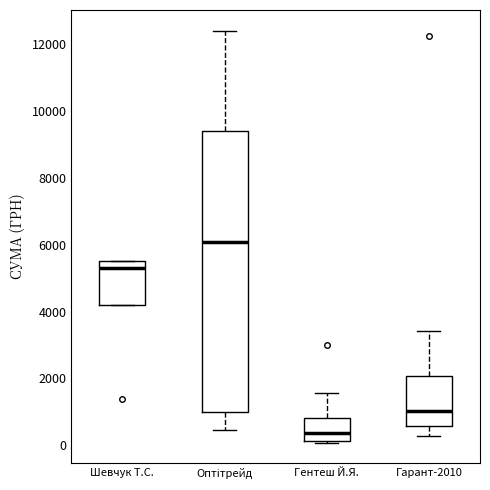

Reading left to right, read every box against the y-axis: the position of its median line, the range the box covers, and the ends of its whiskers. The values are not printed on the chart, so give them approximately, as read against the axis.

Шевчук Т.С.: median 5400, box 4200 to 5600, whiskers 4200 to 5600
Оптітрейд: median 6000, box 1000 to 9400, whiskers 400 to 12400
Гентеш Й.Я.: median 400, box 200 to 800, whiskers 0 to 1600
Гарант-2010: median 1000, box 600 to 2000, whiskers 200 to 3400